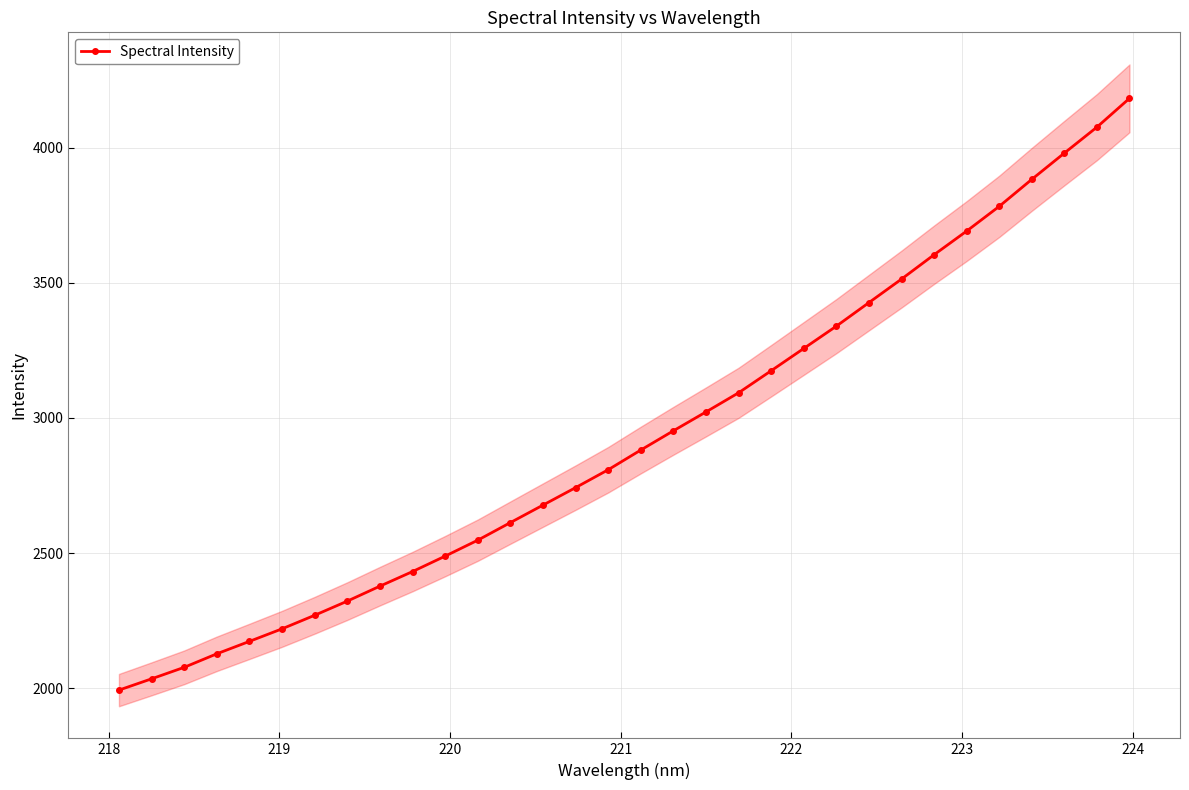

What is the lowest value of the Spectral Intensity series?

1993.5